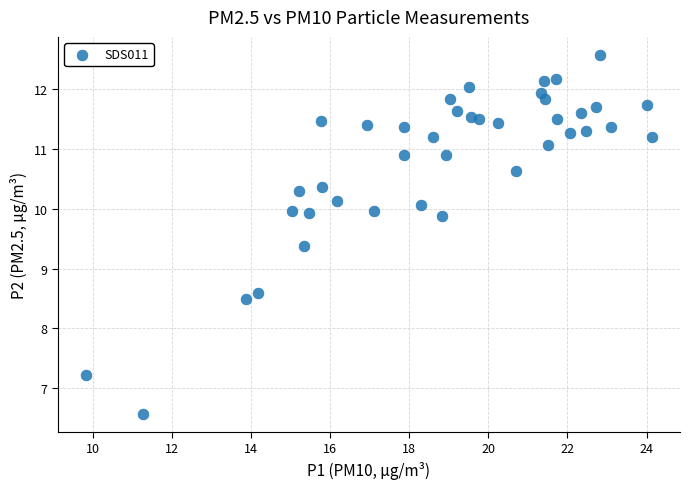

What is the range of X values (max minus min)?

14.3